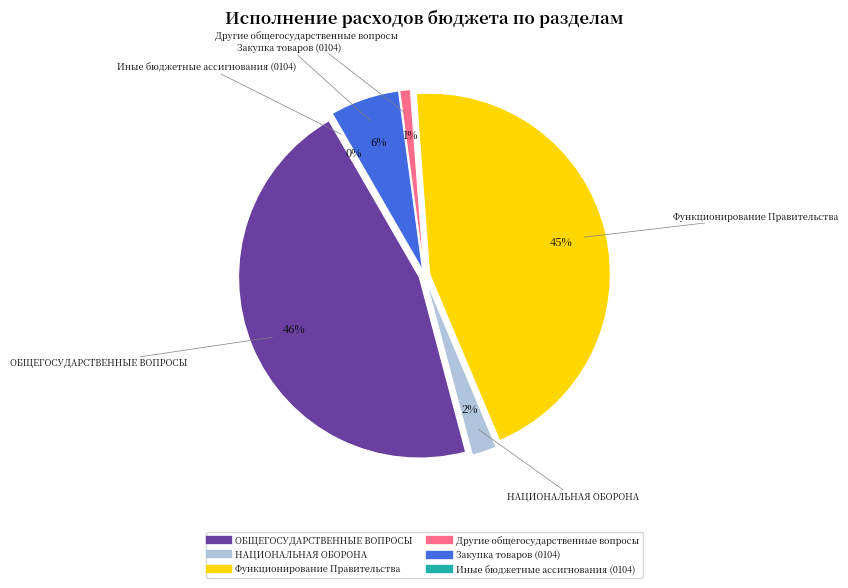

Does НАЦИОНАЛЬНАЯ ОБОРОНА account for over 50% of the chart?

No